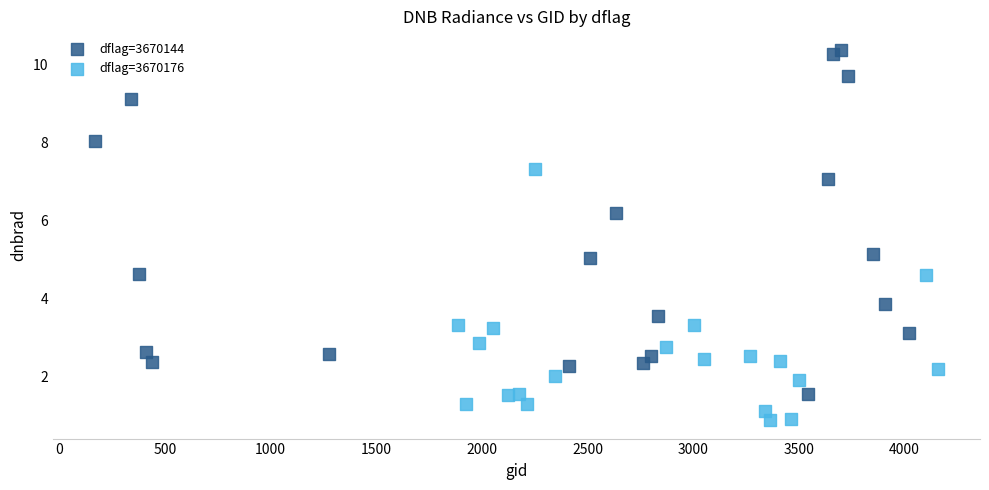

Which series reaches the maximum Y coordinate?

dflag=3670144